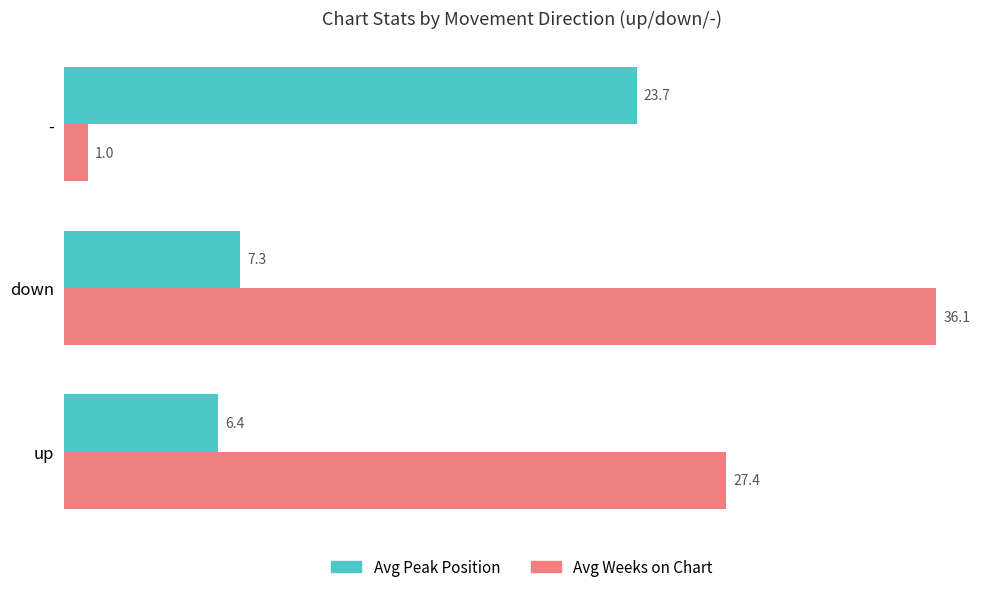

What is the sum of all Avg Weeks on Chart values?

64.5